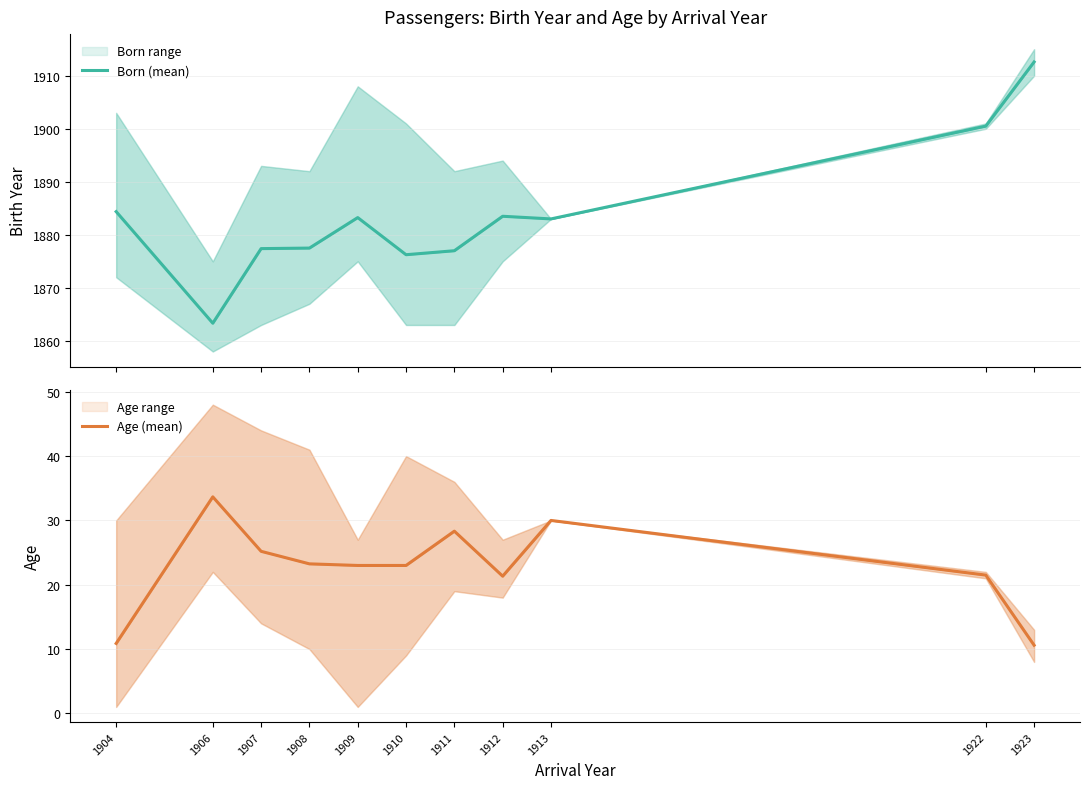

Is it true that Age (mean) equals 10.9 at 1904?

True